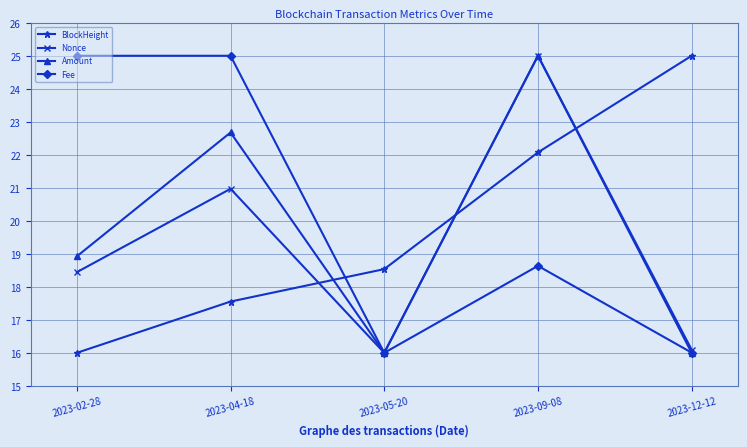

True or false: BlockHeight and Amount intersect in this chart.

True